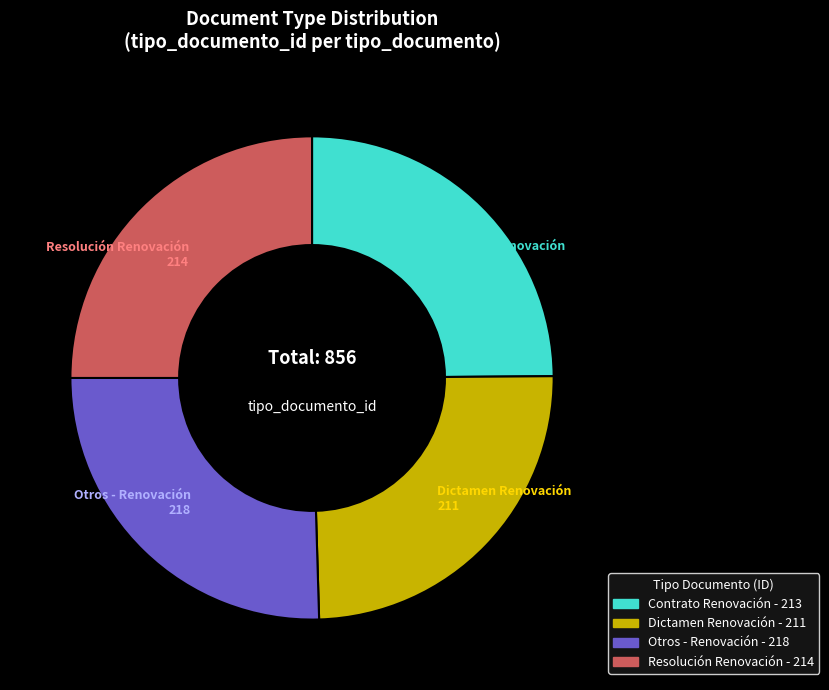

Approximately how many times larger is the value at Otros - Renovación compared to Dictamen Renovación?

1.0